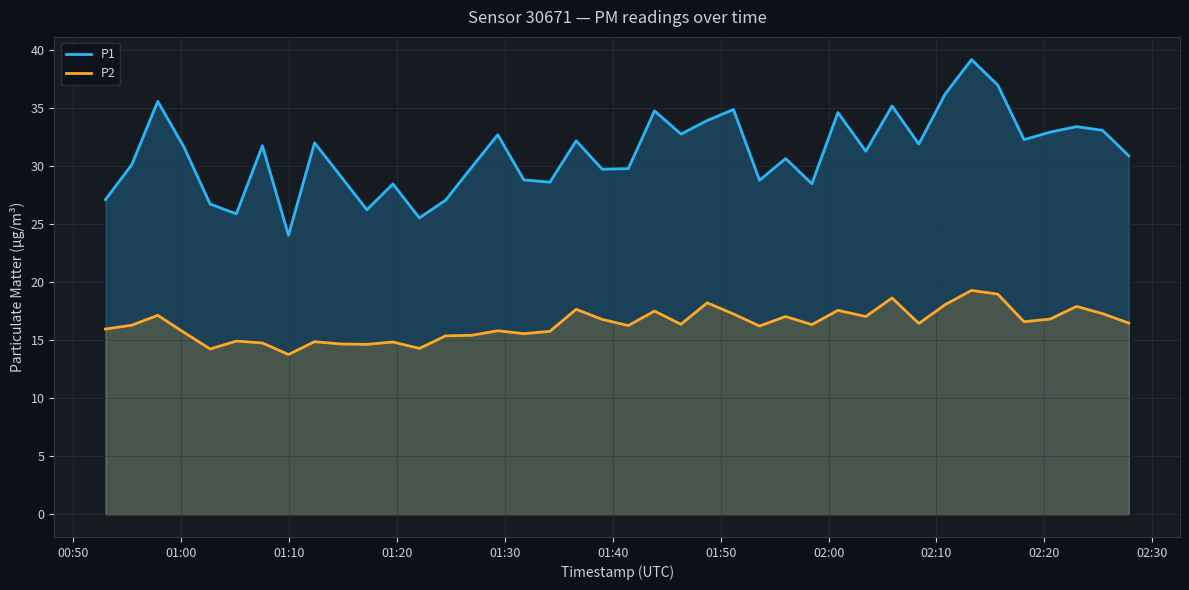

What is the sum of all P2 values?

655.1